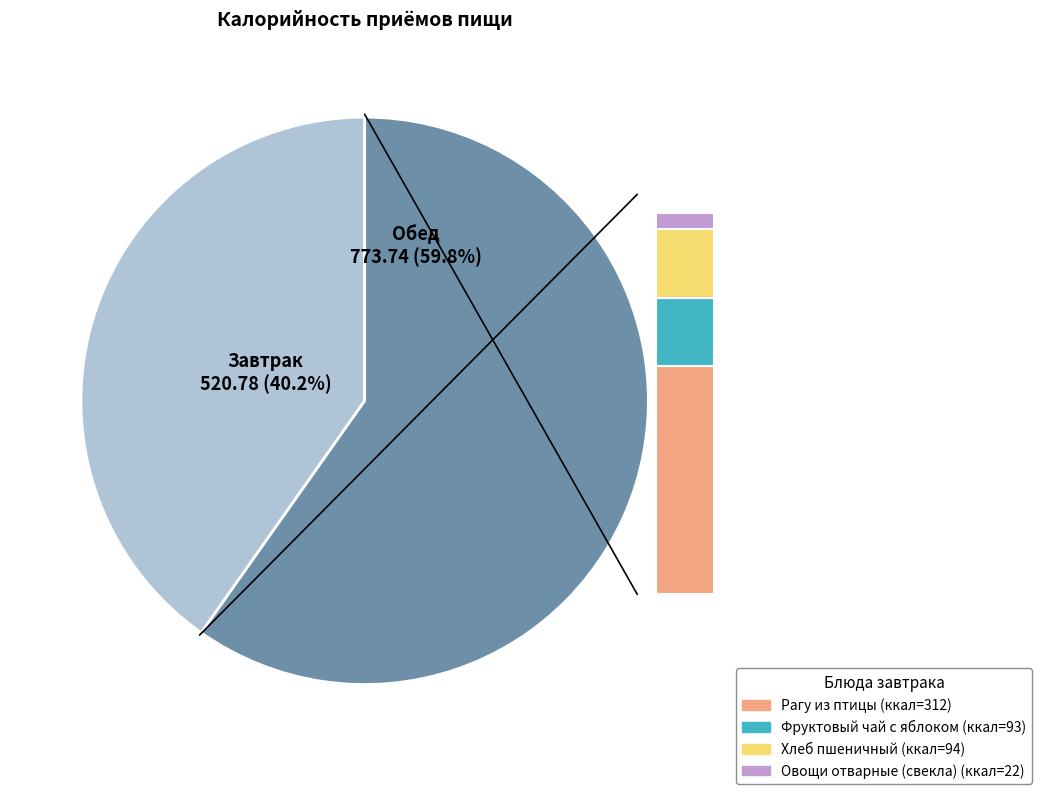

What portion of the pie excludes Обед?

40.2%